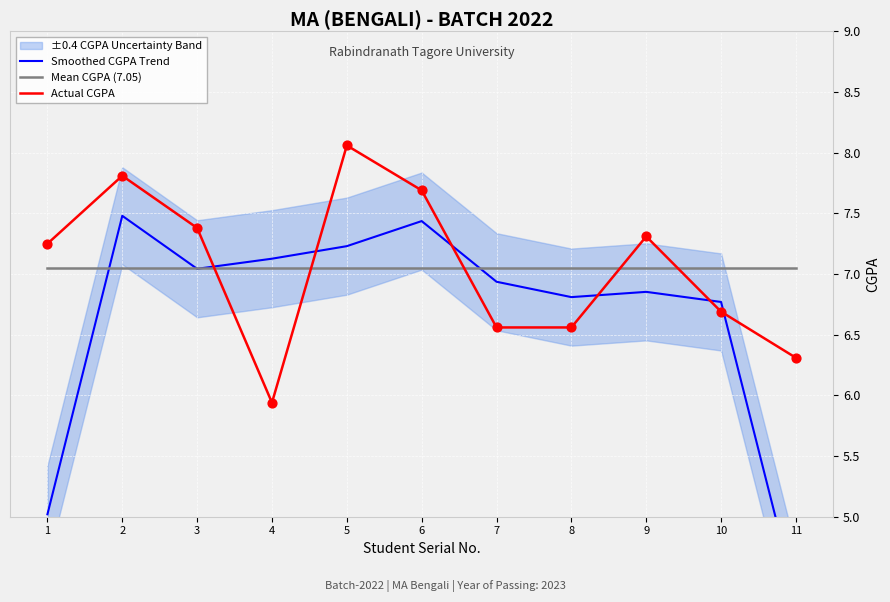

Which series has the largest total across all categories?

Actual CGPA